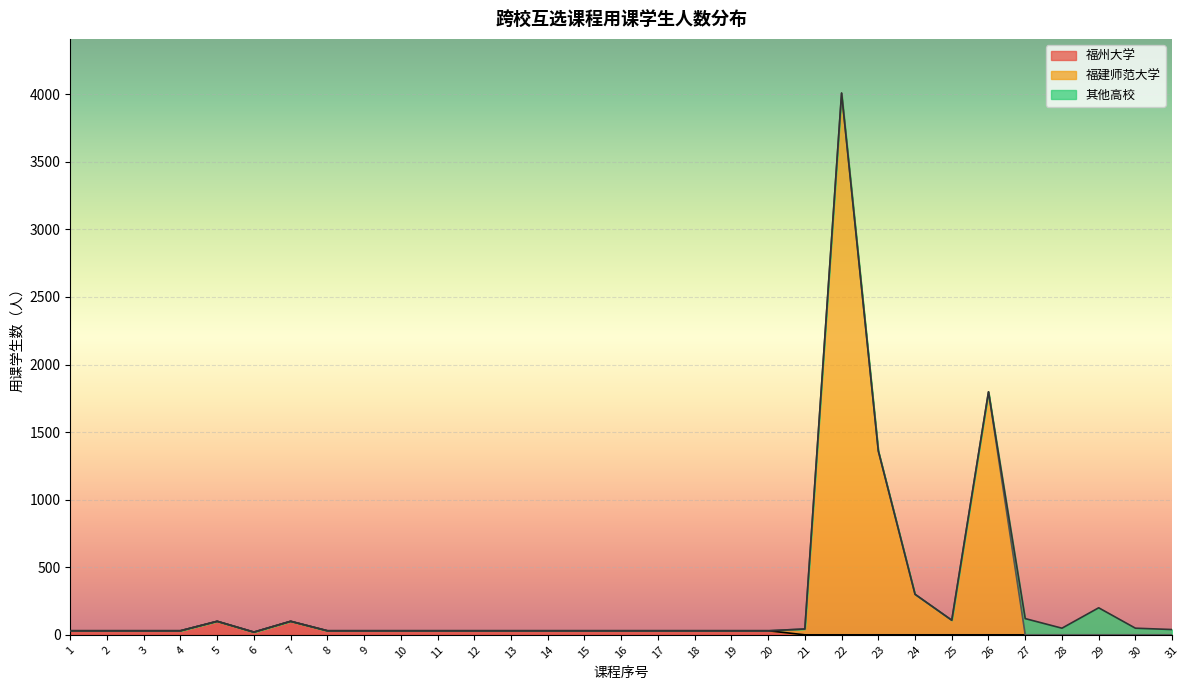

At which category is the sum across all series the highest?

22